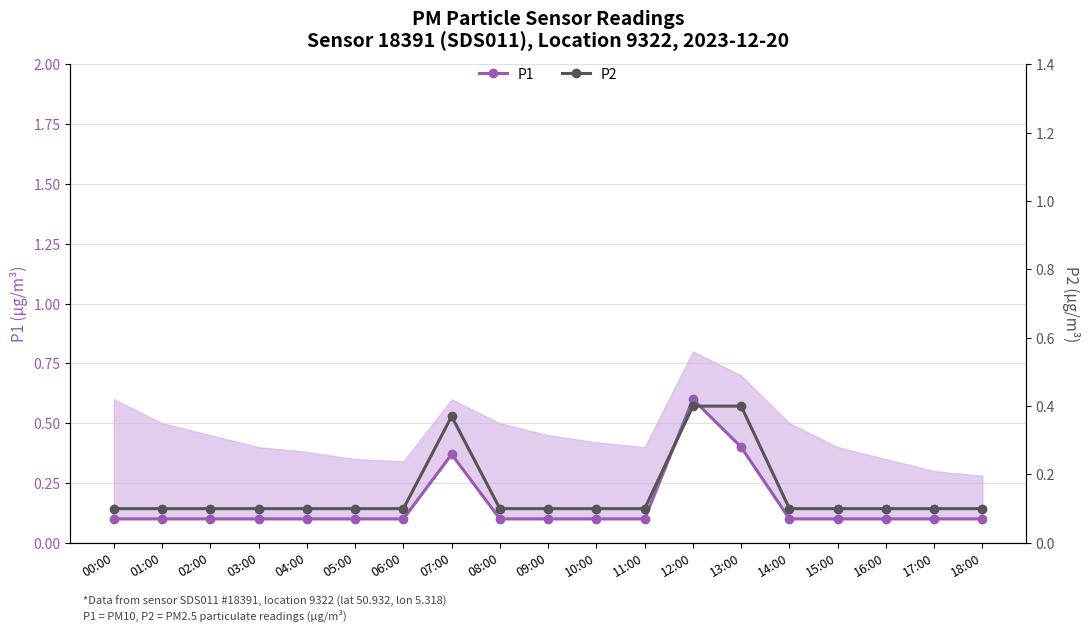

What is the average value of the P2 series?

0.1